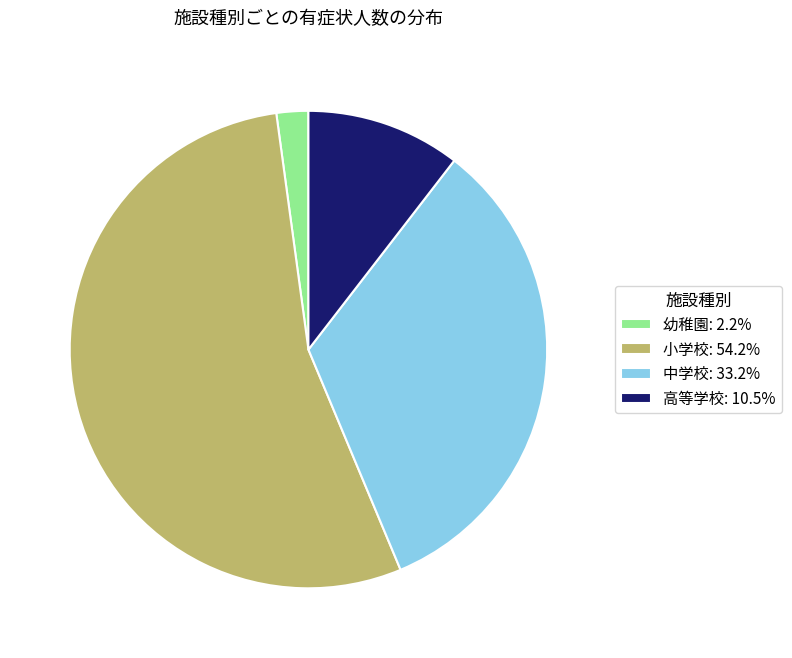

True or false: 高等学校 accounts for 21% of the total.

False